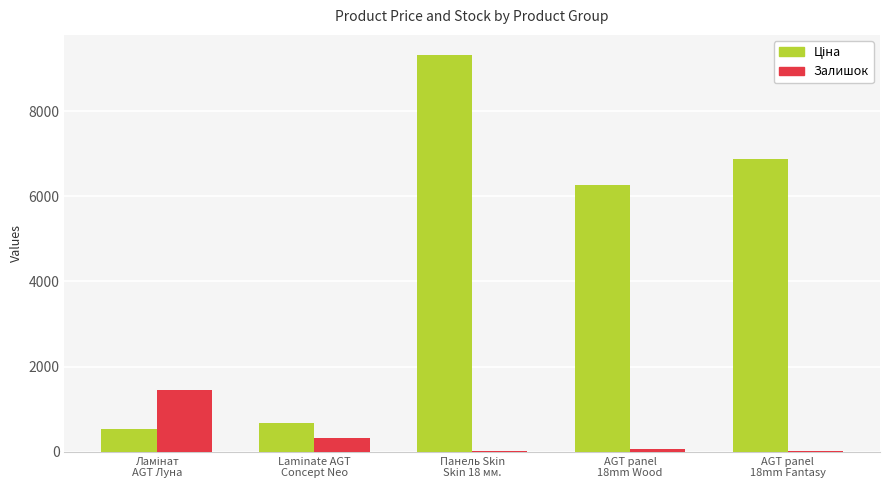

How many series are shown in this chart?

2